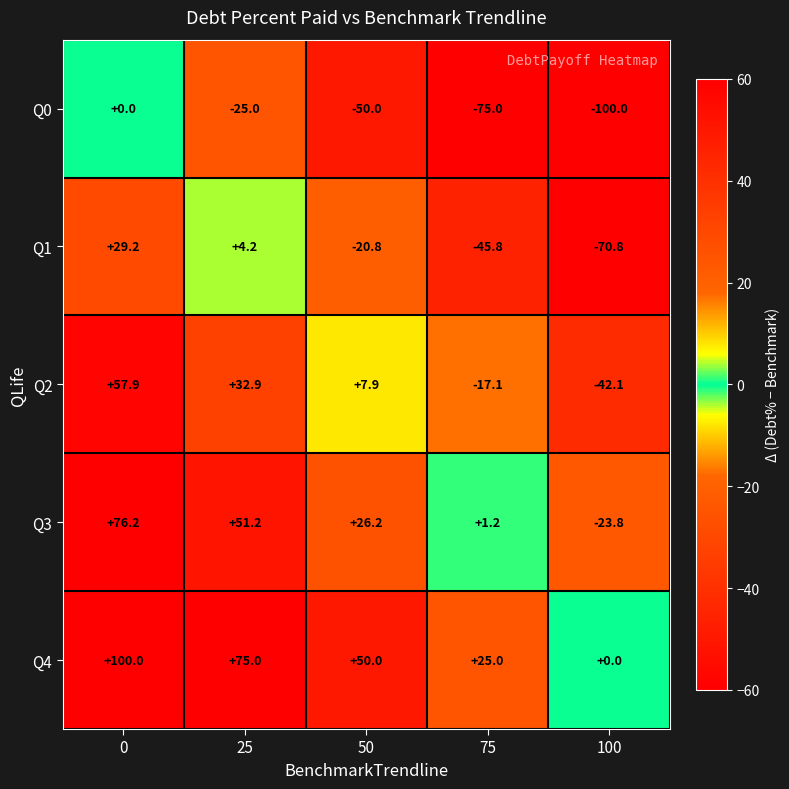

Reading right to left, extract all data points from this chart.

Q0: -100.0	-75.0	-50.0	-25.0	0.0
Q1: -70.8	-45.8	-20.8	4.2	29.2
Q2: -42.1	-17.1	7.9	32.9	57.9
Q3: -23.8	1.2	26.2	51.2	76.2
Q4: 0.0	25.0	50.0	75.0	100.0